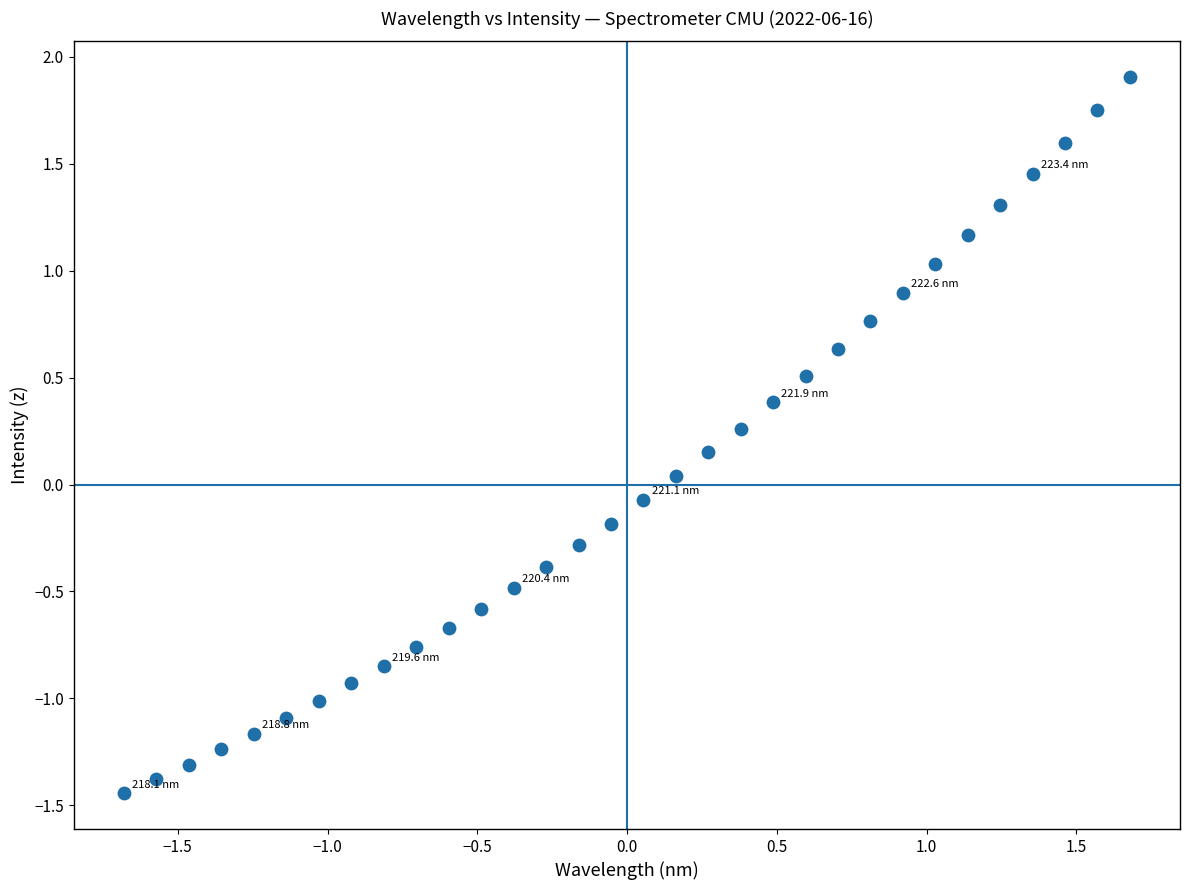

What is the range of X values (max minus min)?

3.4